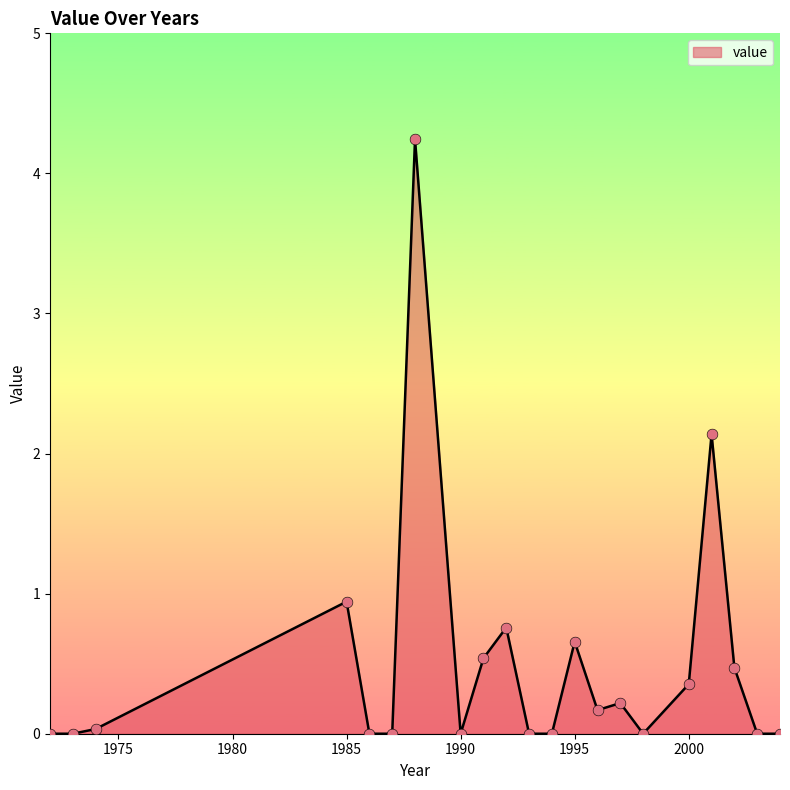

What is the difference between the maximum and minimum values?

4.2